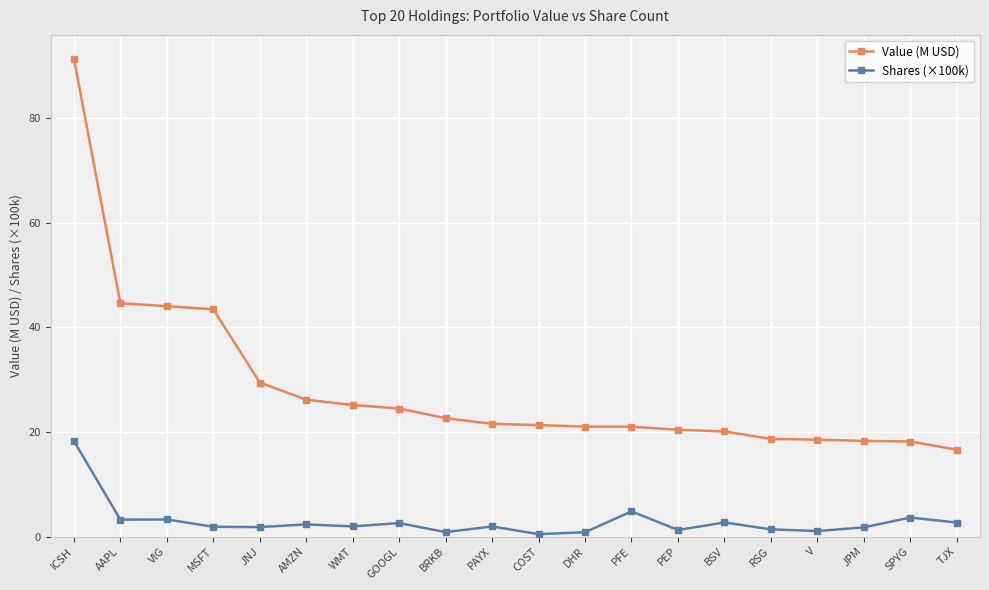

Rank the series at PAYX from lowest to highest value.

Shares (×100k), Value (M USD)